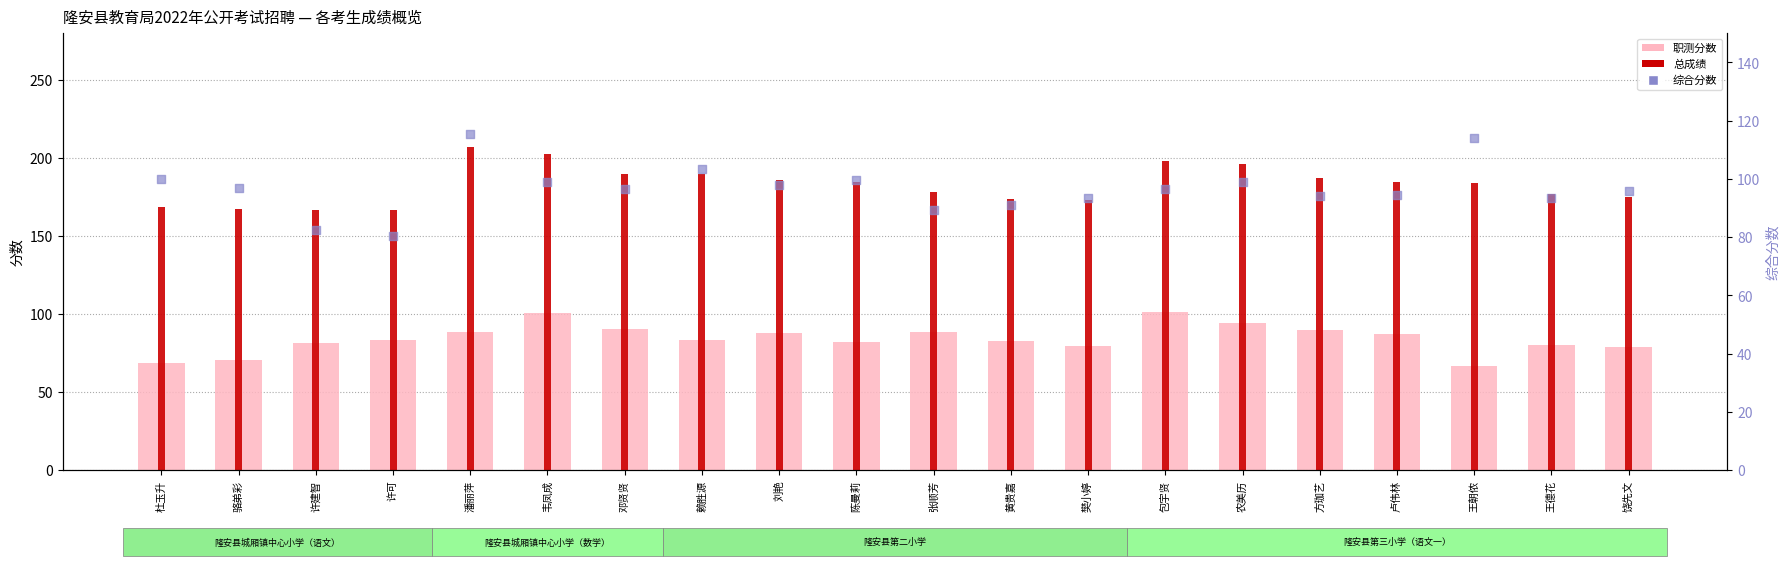

What are all the series names shown in the legend?

职测分数, 总成绩, 综合分数